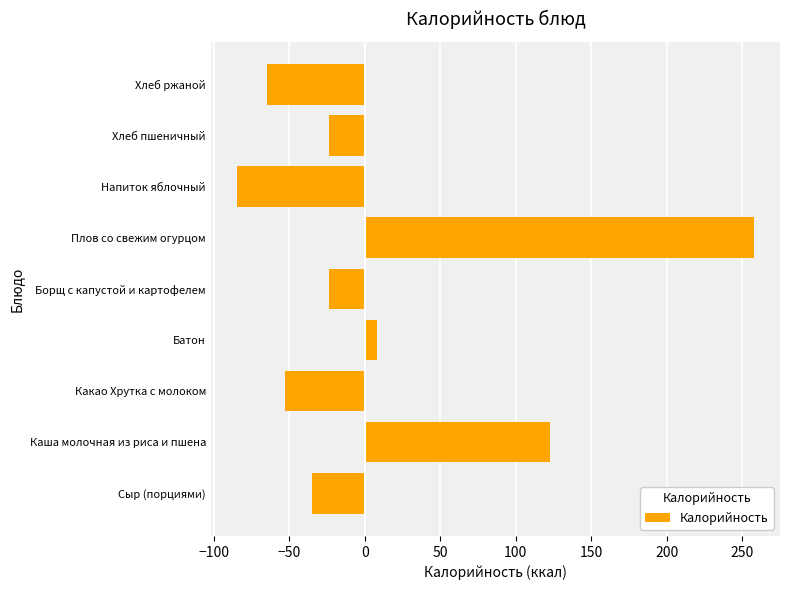

What is the change in value from Сыр (порциями) to Плов со свежим огурцом?

+293